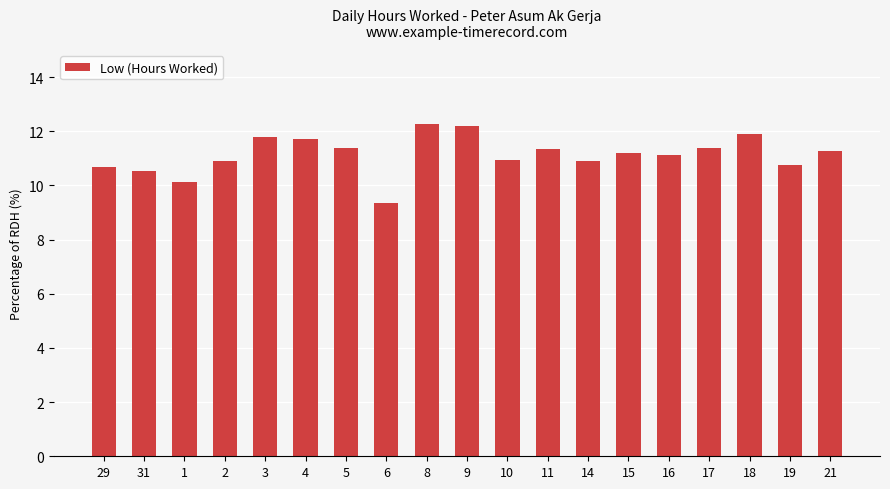

Which has a higher value, 11 or 6?

11